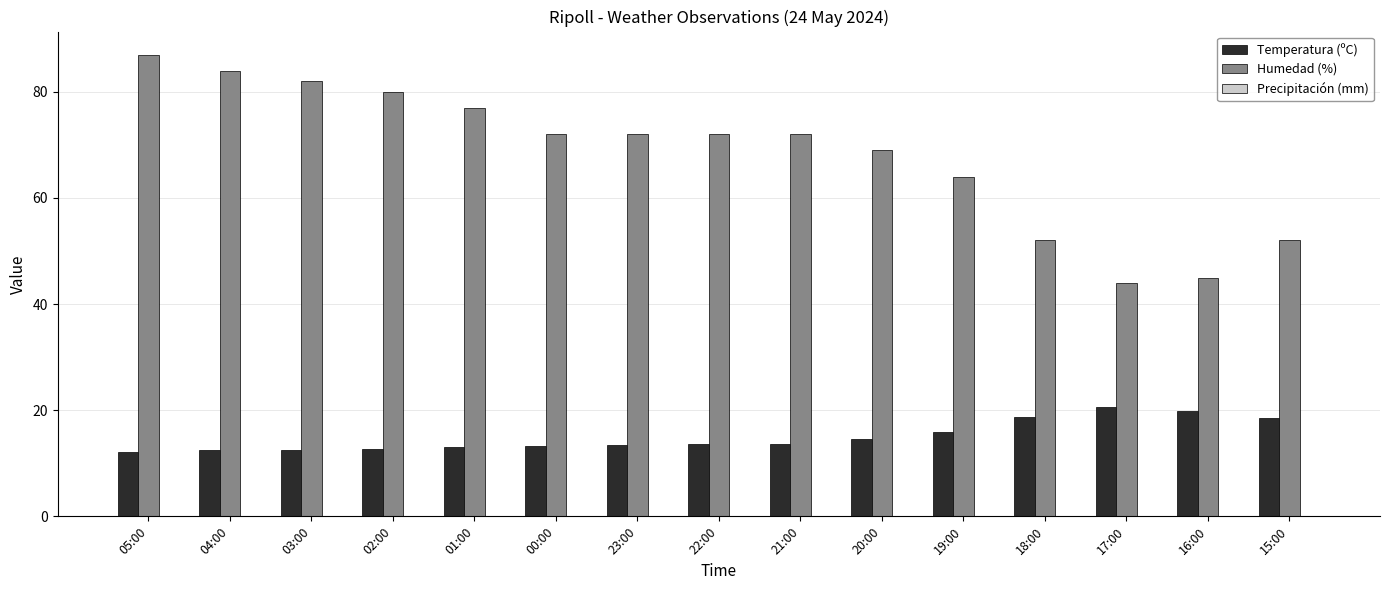

What is the approximate value of Humedad (%) at 20:00?

69.0